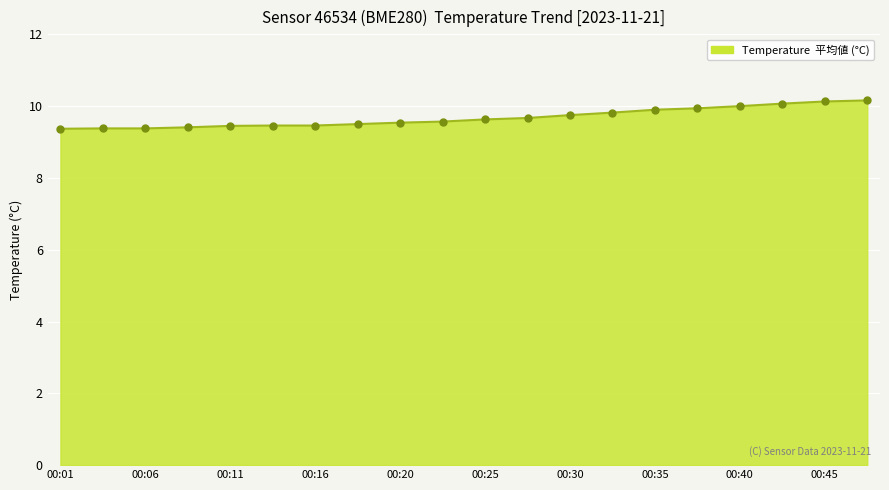

What is the difference between the maximum and minimum values?

0.8